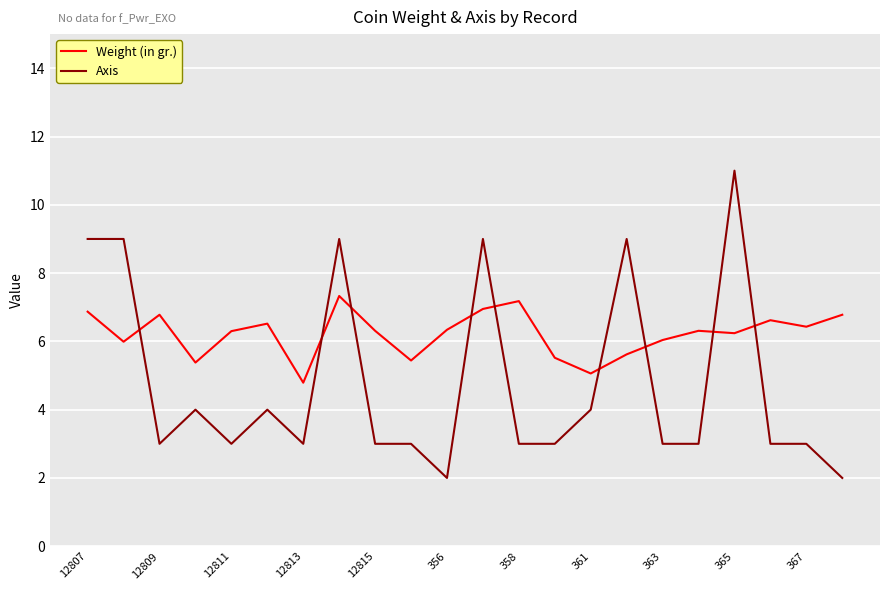

What is the maximum value shown in the chart?

11.0